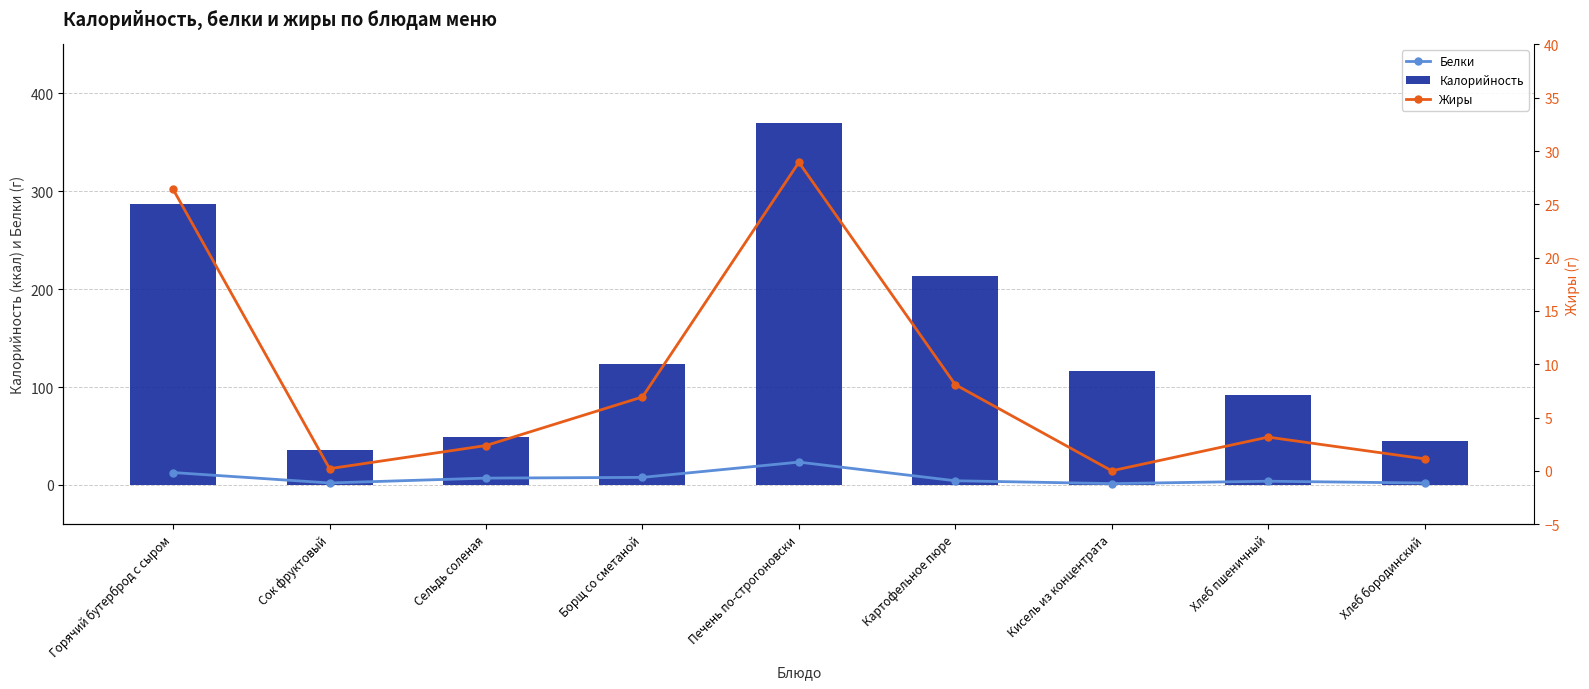

What is the highest value of the Калорийность series?

370.0